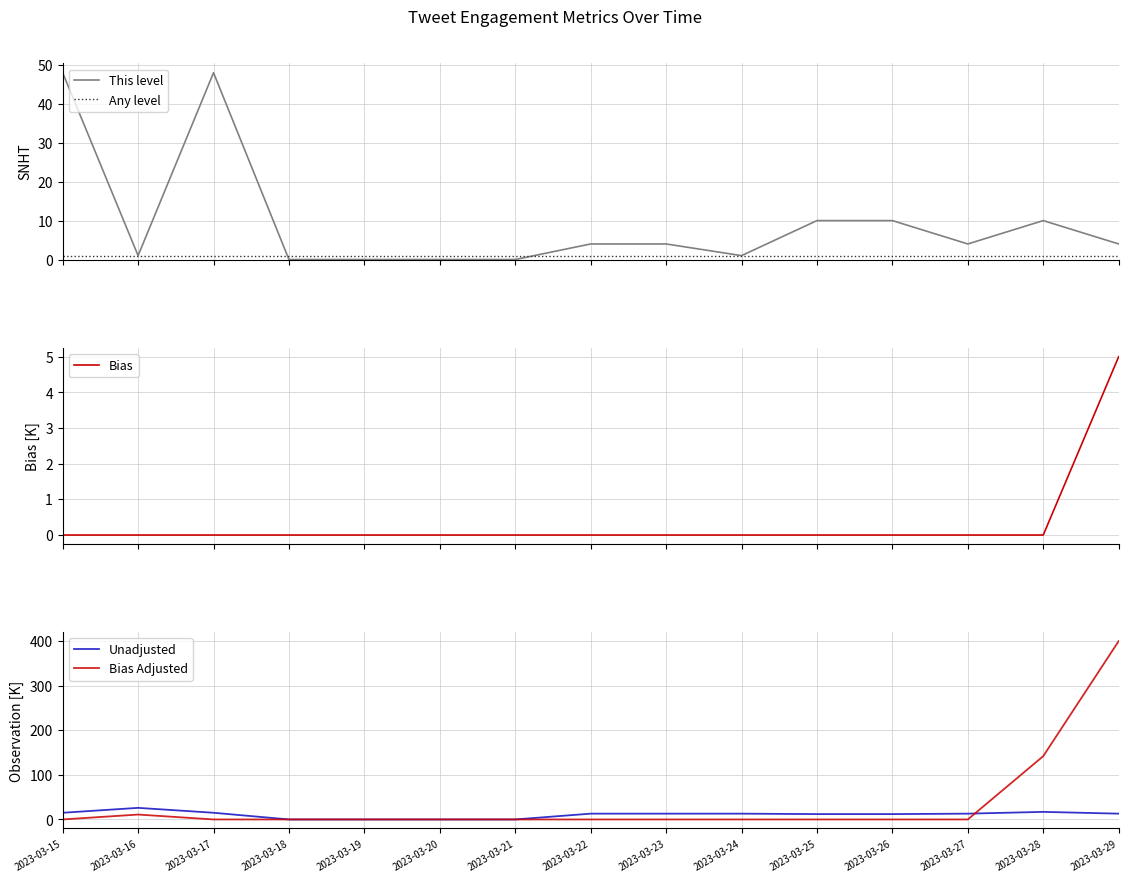

Which category has the highest value across all series?

2023-03-29